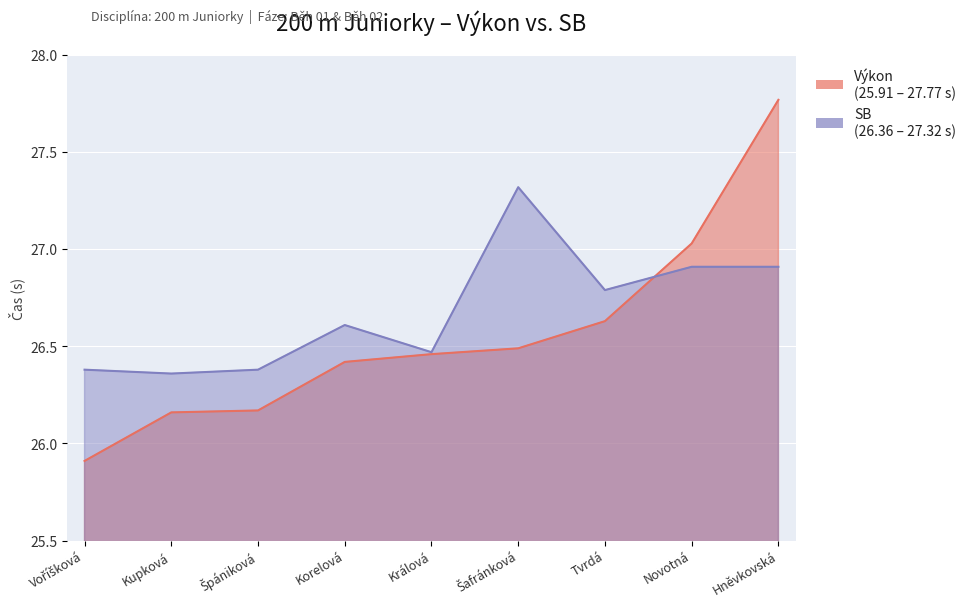

What is the smallest value displayed?

25.9